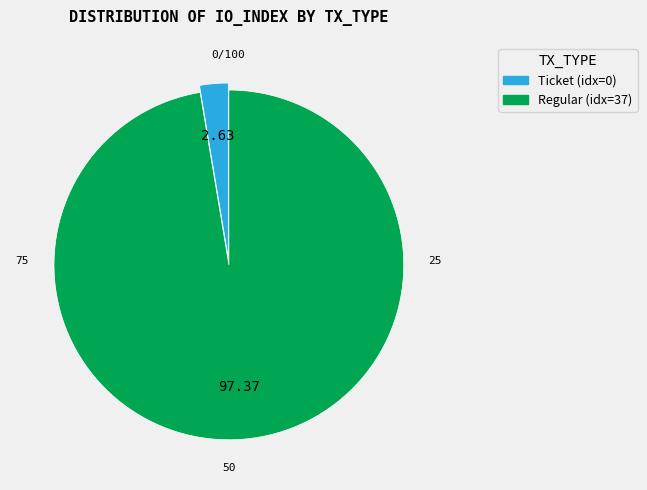

Is there any slice that represents more than half of the pie?

Yes